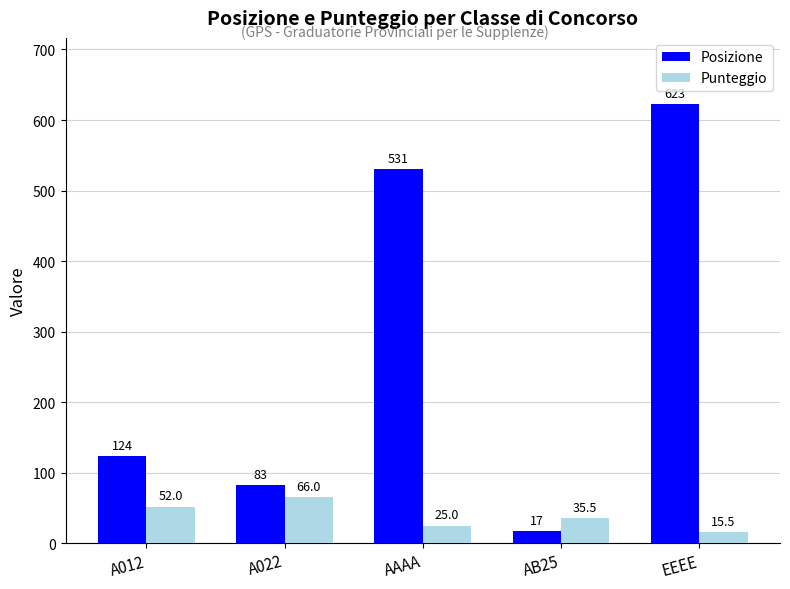

At which label does Posizione reach its minimum?

AB25